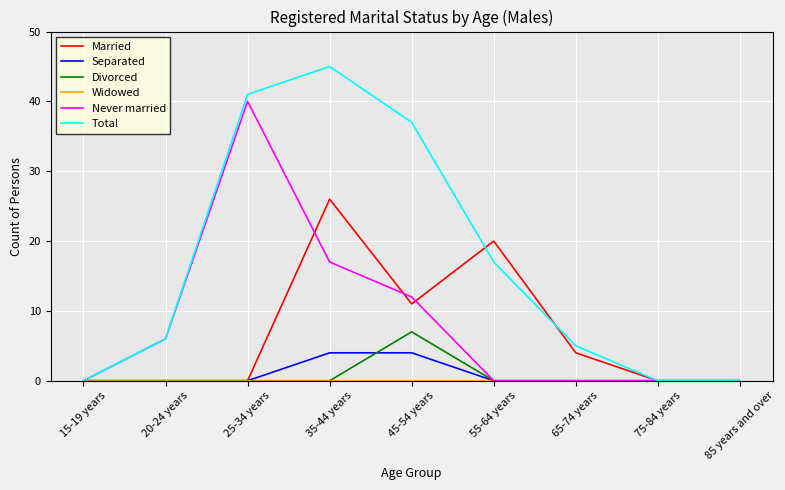

At which label is Married closest to 13?

45-54 years